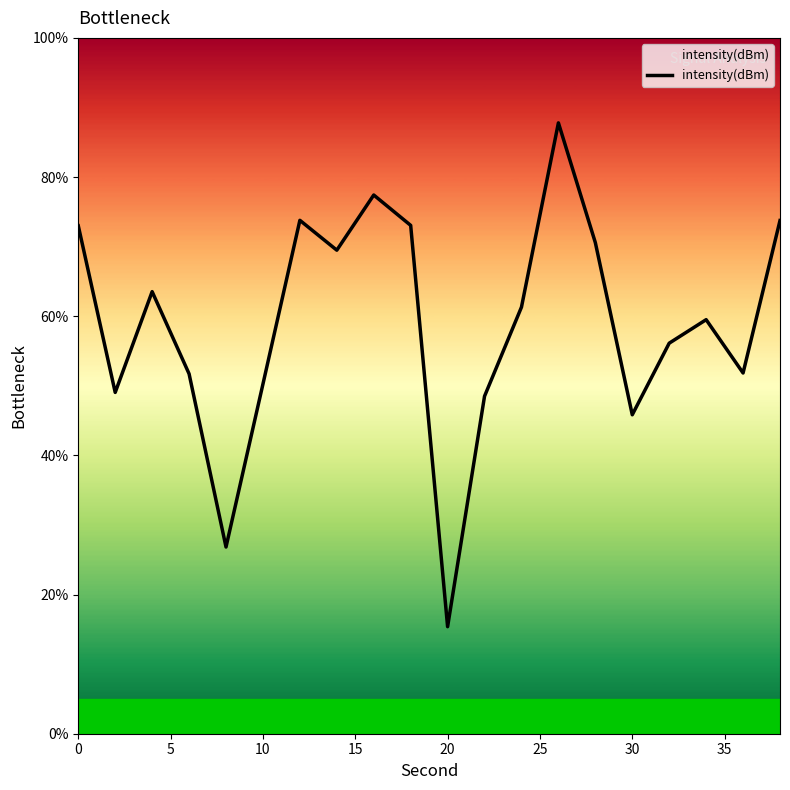

What is the difference between the maximum and minimum values?

72.4